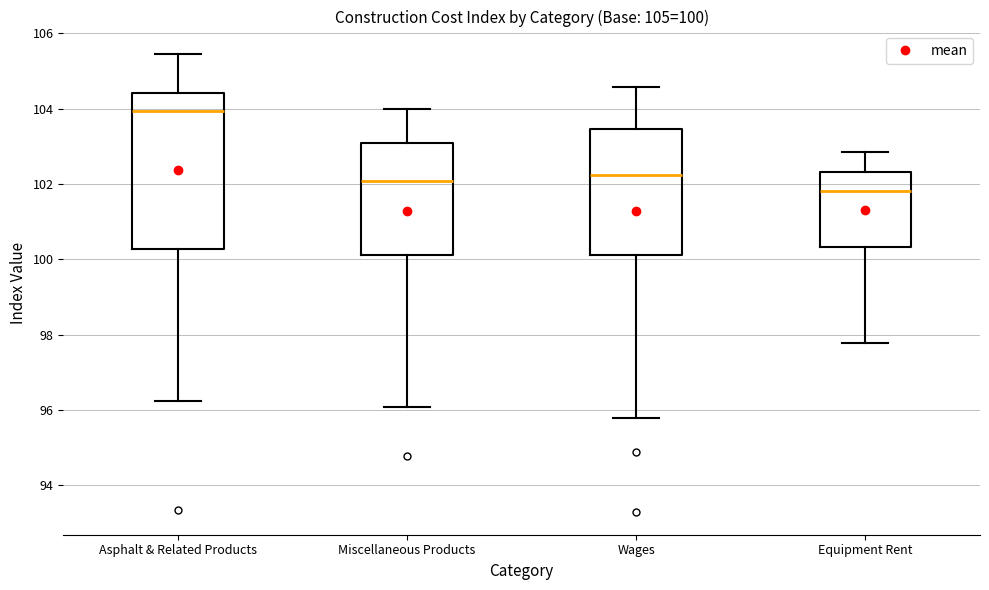

Comparing the boxes themselves (not the whiskers), which one is the tallest?

Asphalt & Related Products